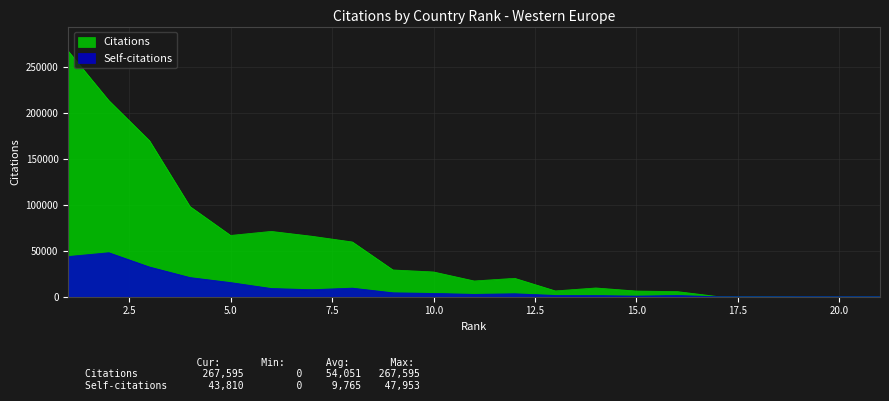

True or false: Citations and Self-citations intersect in this chart.

False